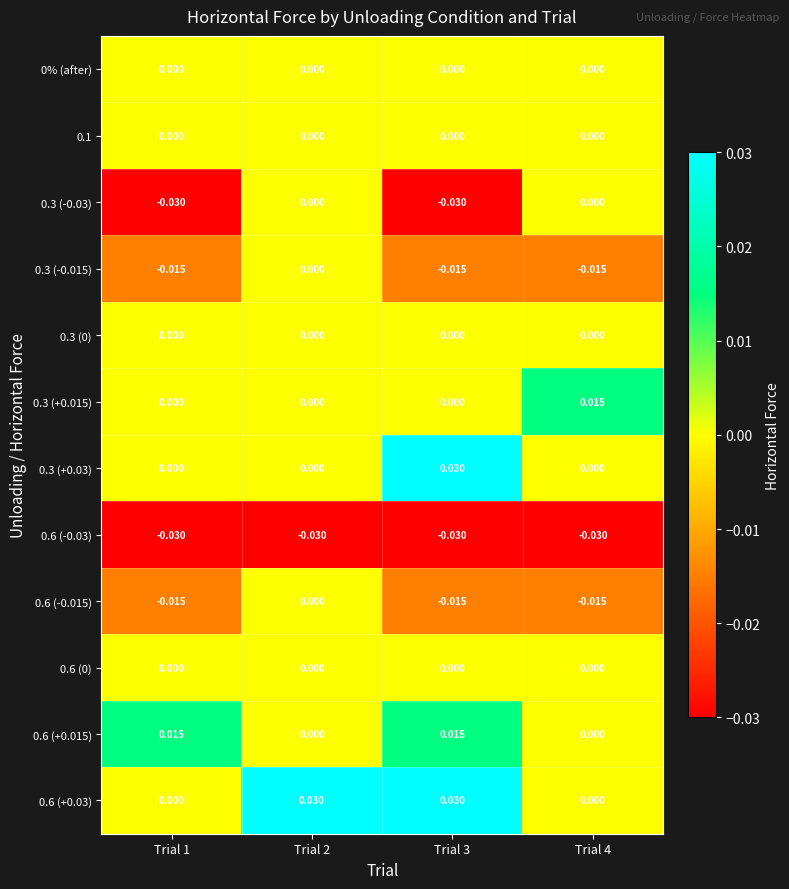

Is the value of 0.6 (-0.015) at Trial 4 greater than the value of 0.1 at Trial 3?

No